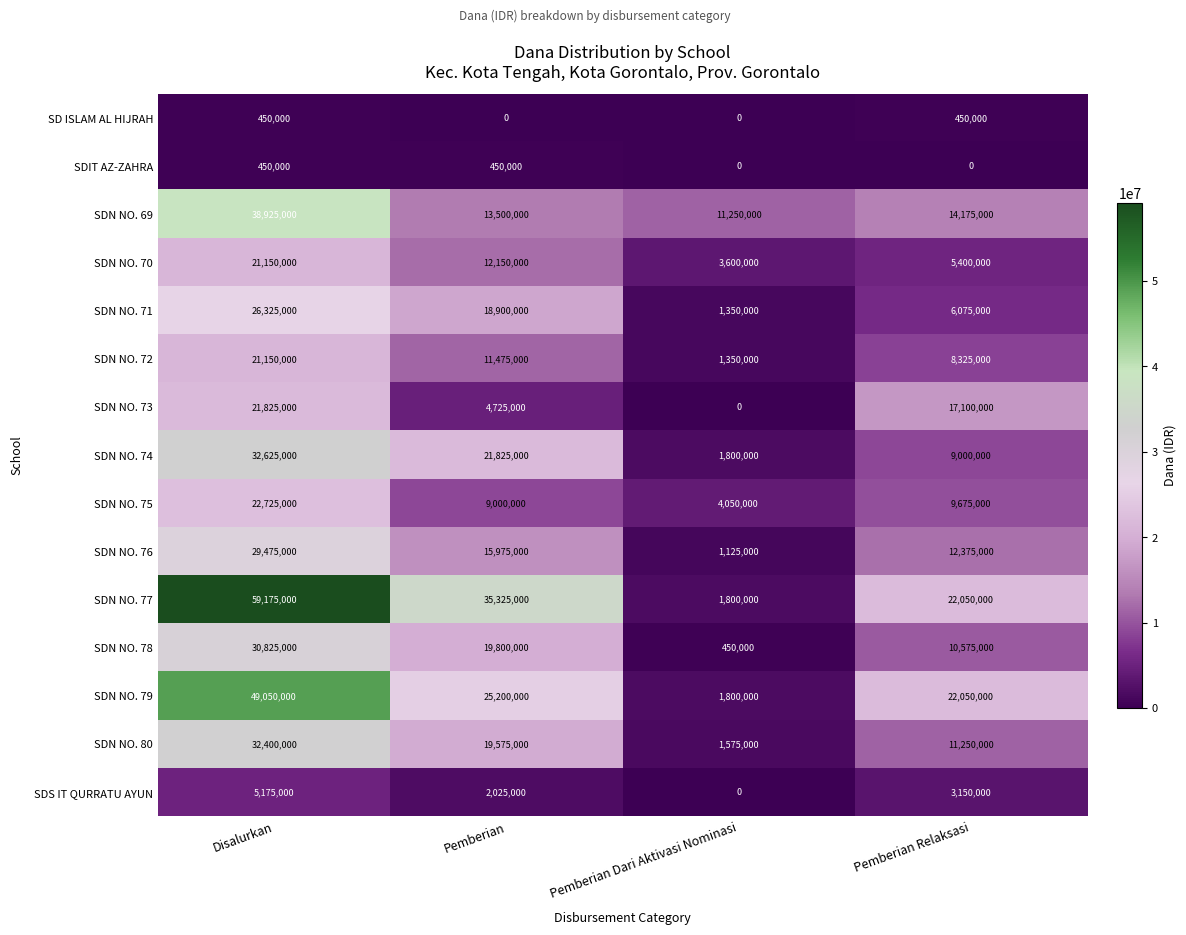

Is it true that SD ISLAM AL HIJRAH equals 0 at Pemberian?

True